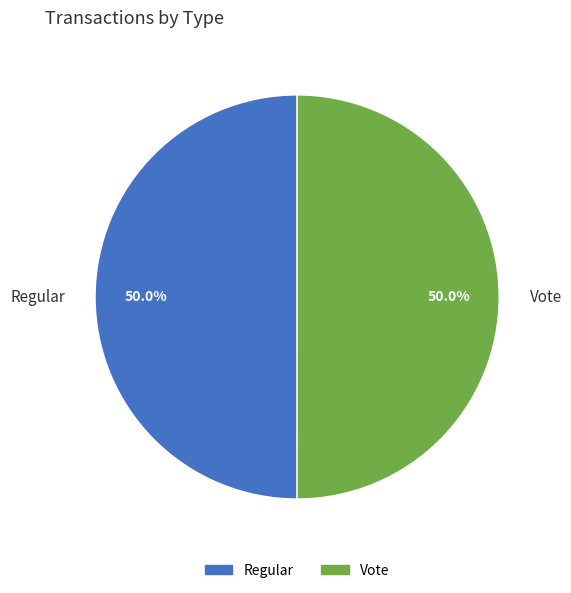

What percentage is the Regular slice, to the nearest percent?

50%